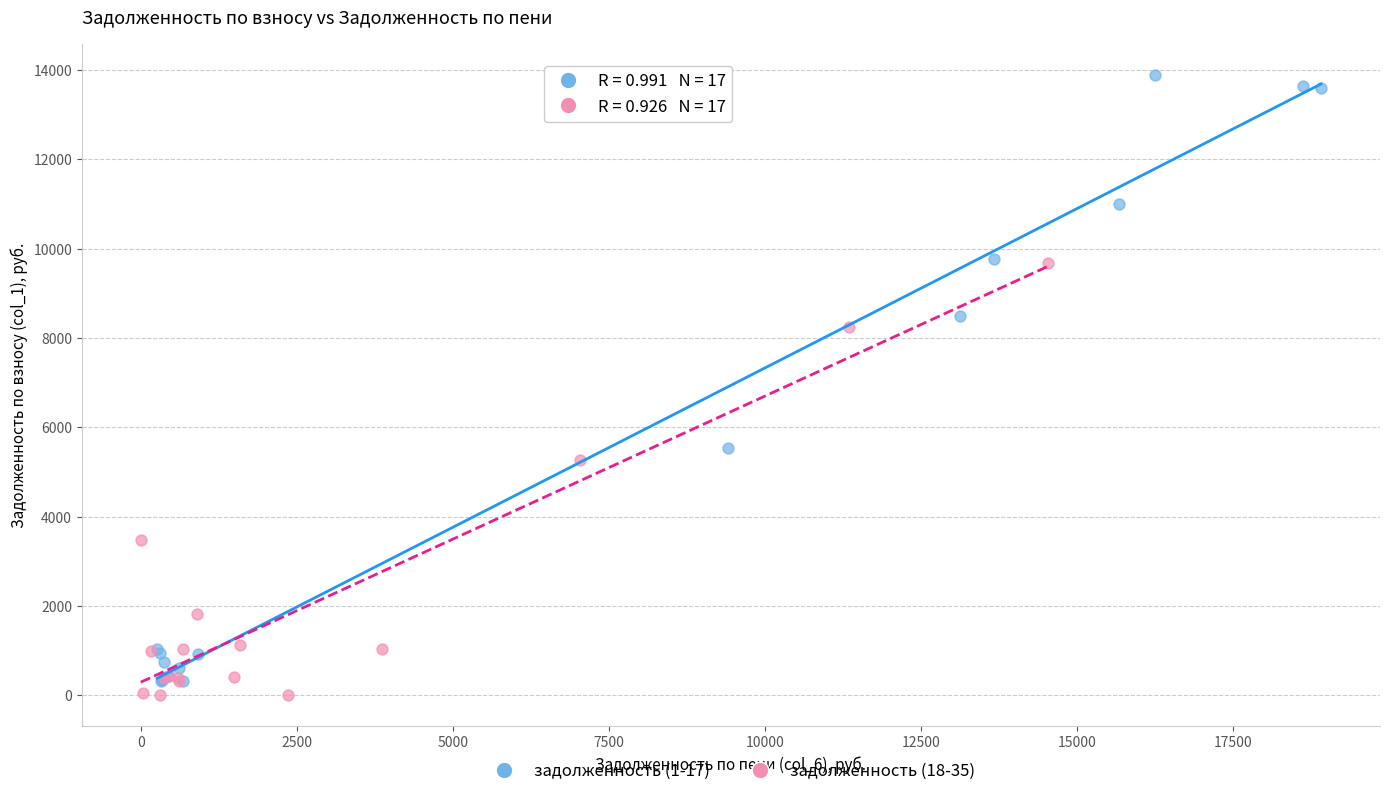

Which series has the widest spread of Y values?

задолженность (1-17)